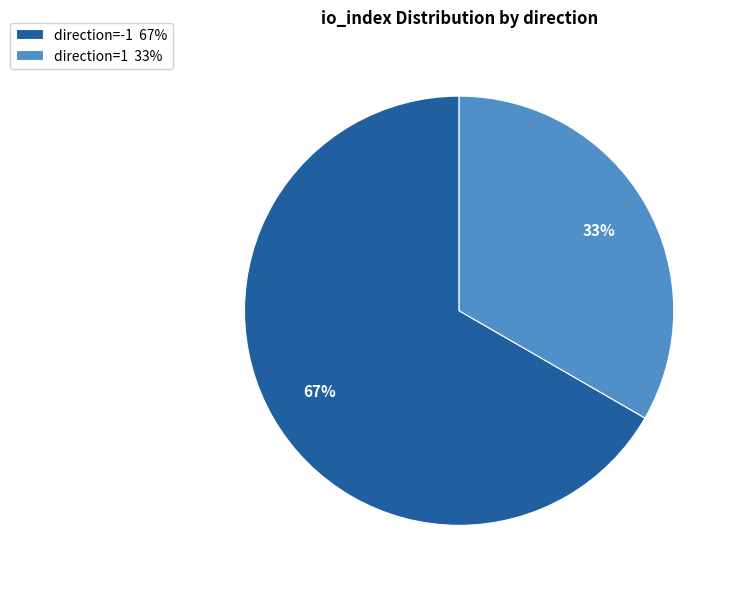

To the nearest percent, what percentage of the pie is direction=1?

33%